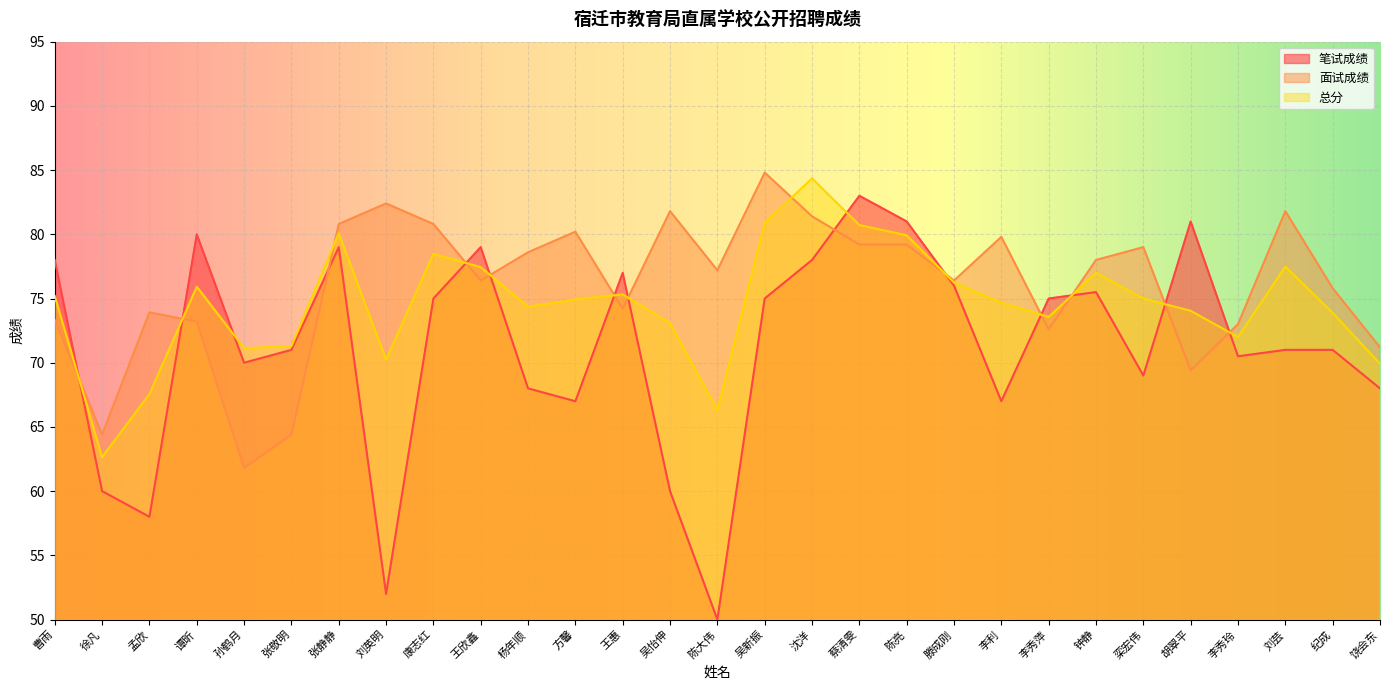

Between which two adjacent categories do 总分 and 面试成绩 first intersect?

曹雨 and 徐凡